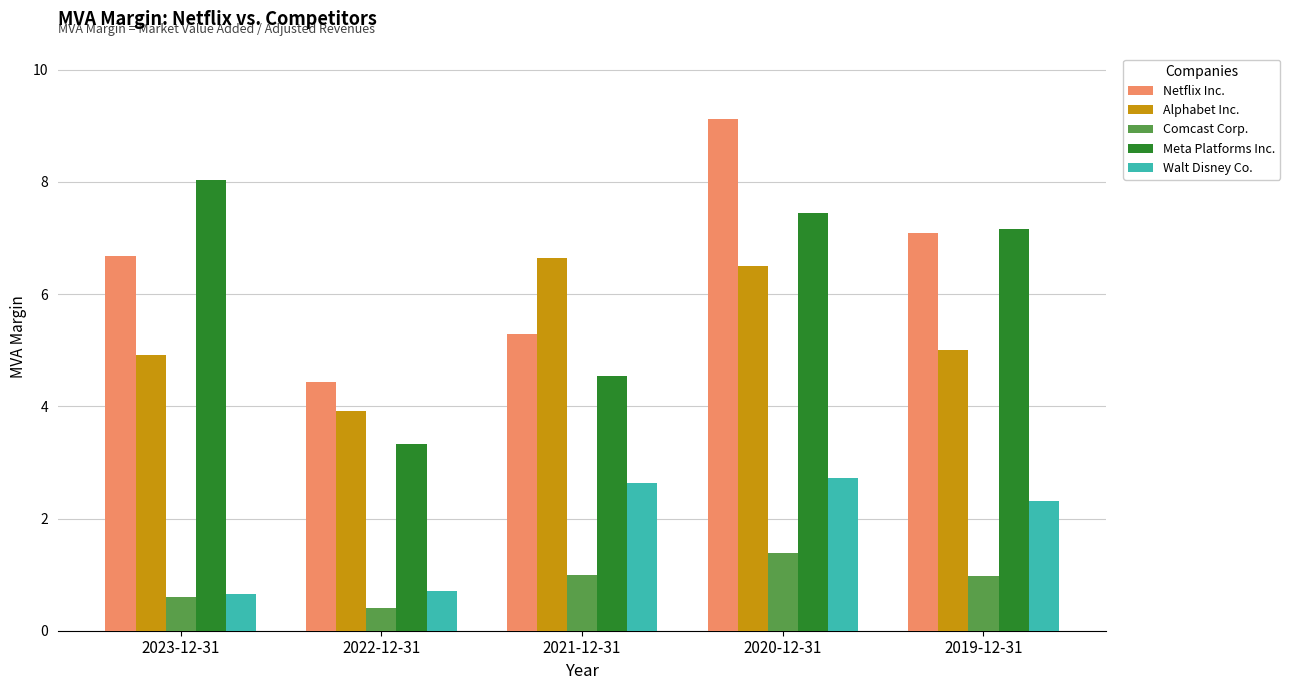

What is the label of the 3rd bar from the left?

2021-12-31